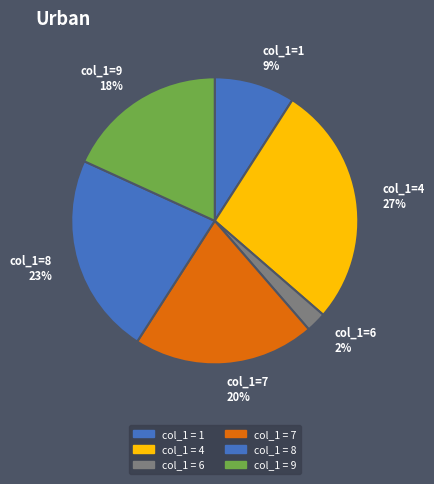

Between col_1=7 20% and col_1=6 2%, which is larger?

col_1=7 20%